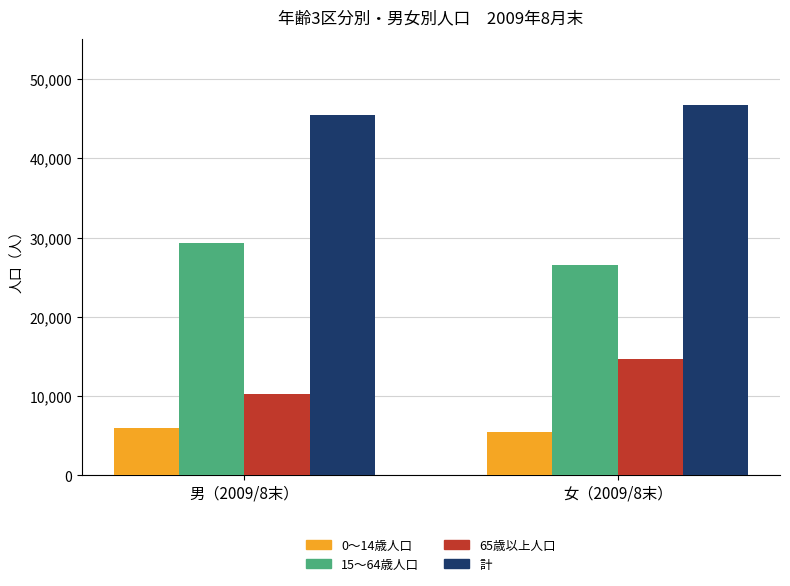

What is the total value across all series at 女（2009/8末）?

93388